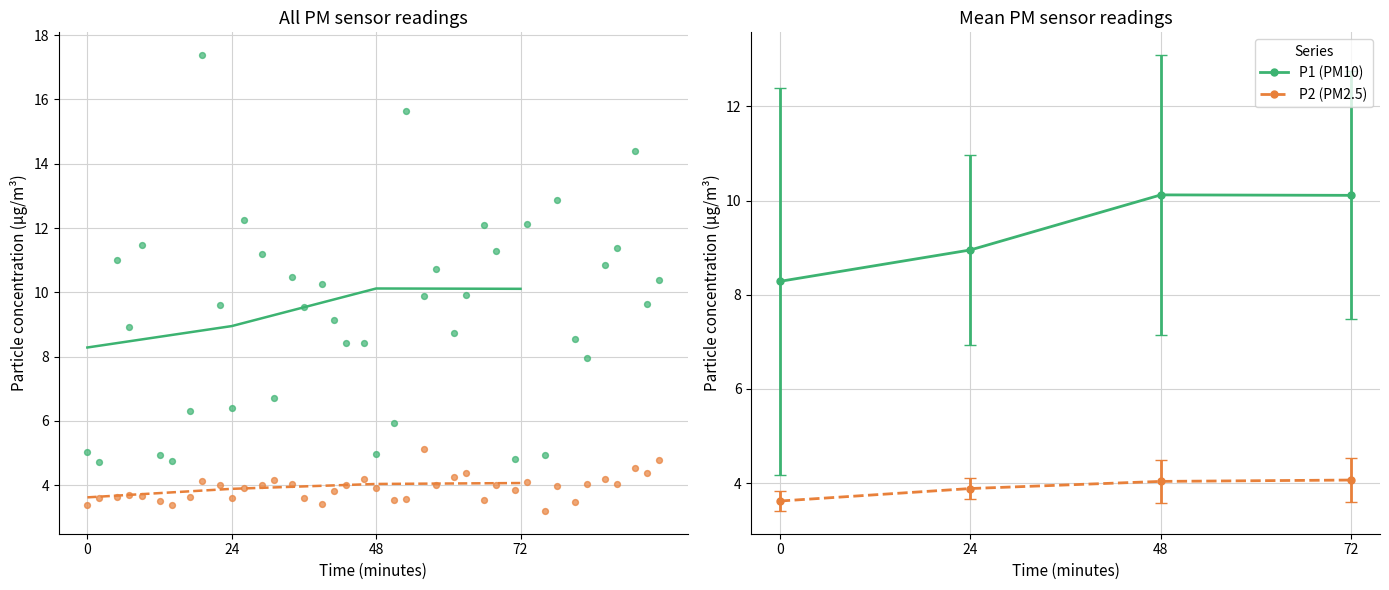

Which series has the largest total across all categories?

P1